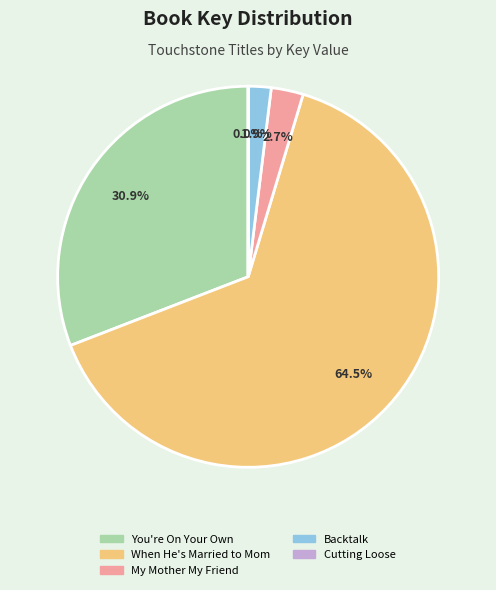

Which category has the biggest portion of the pie?

When He's Married to Mom